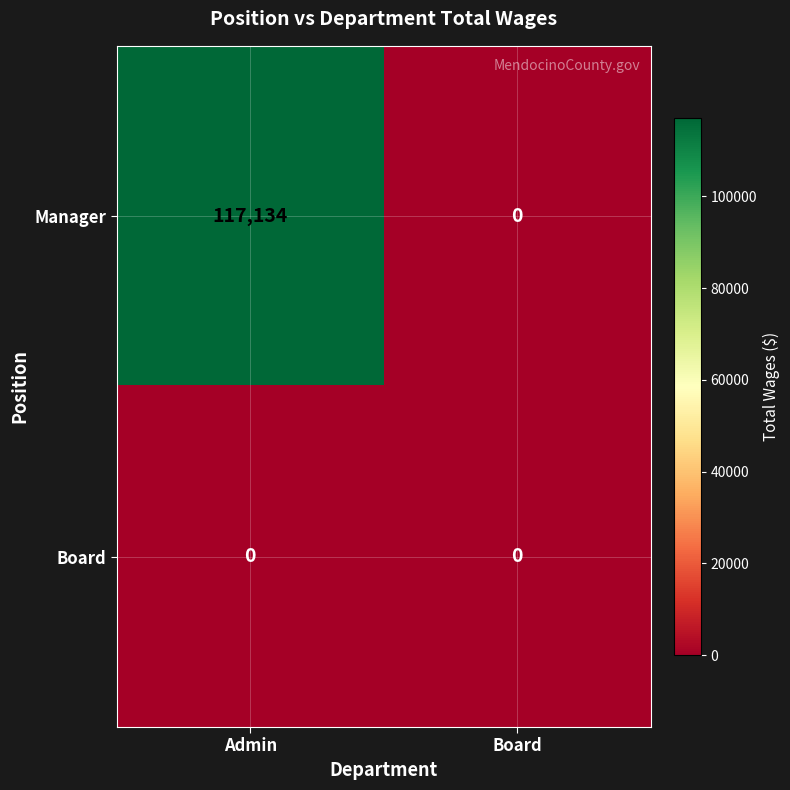

At how many categories does at least one series exceed 102195?

1